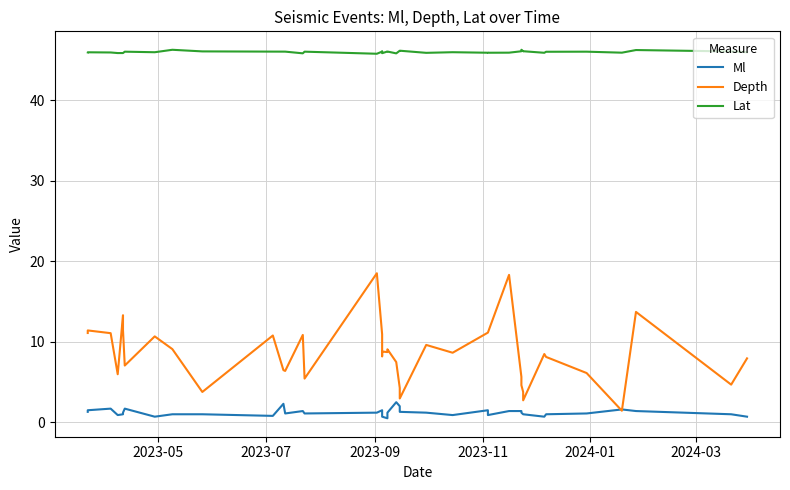

Is the value of Ml at 9 greater than the value of Lat at 25?

No